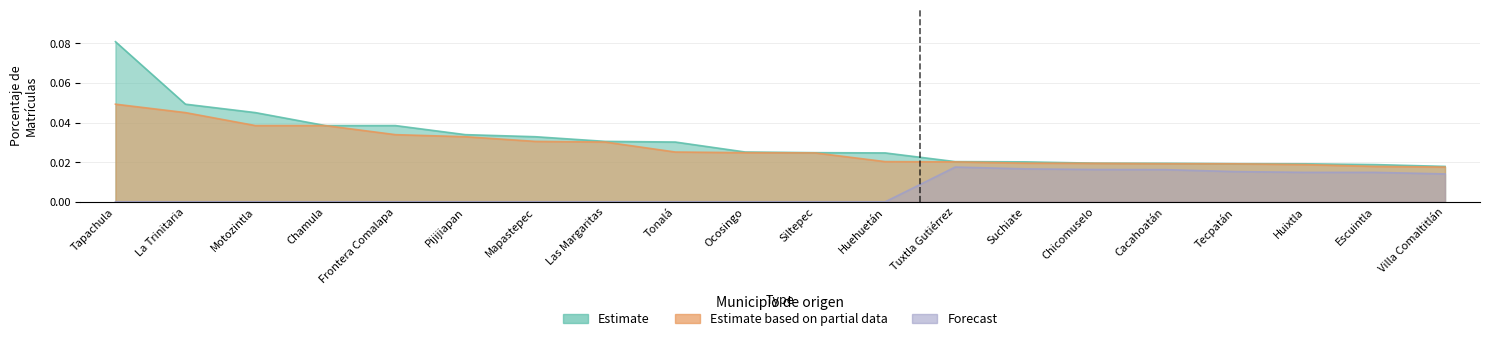

Reading right to left, extract all data points from this chart.

Estimate: 0.0	0.0	0.0	0.0	0.0	0.0	0.0	0.0	0.0	0.0	0.0	0.0	0.0	0.0	0.0	0.0	0.0	0.0	0.0	0.1
Estimate based on partial data: 0.0	0.0	0.0	0.0	0.0	0.0	0.0	0.0	0.0	0.0	0.0	0.0	0.0	0.0	0.0	0.0	0.0	0.0	0.0	0.0
Forecast: 0.0	0.0	0.0	0.0	0.0	0.0	0.0	0.0	0.0	0.0	0.0	0.0	0.0	0.0	0.0	0.0	0.0	0.0	0.0	0.0